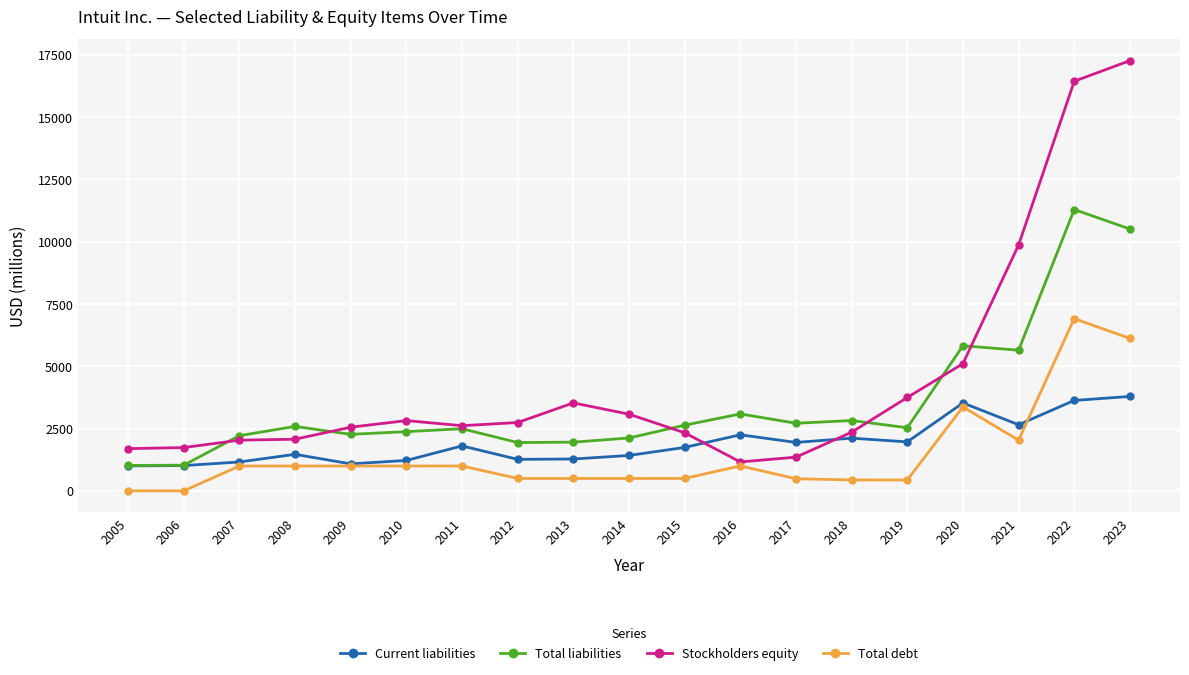

List the series in order of their overall mean, highest first.

Stockholders equity, Total liabilities, Current liabilities, Total debt